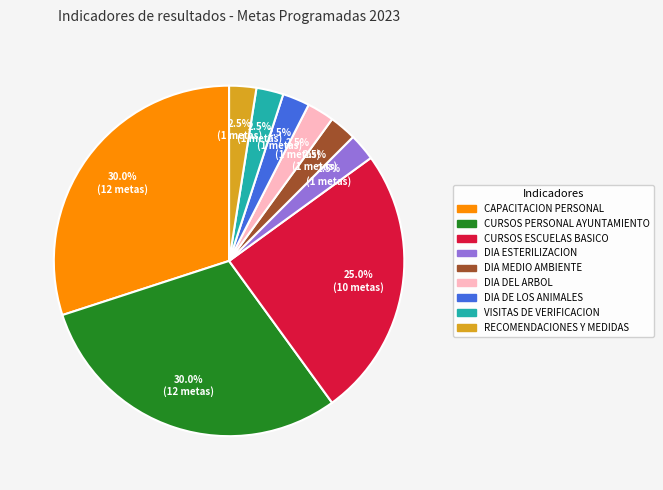

Does any single category account for the majority?

No